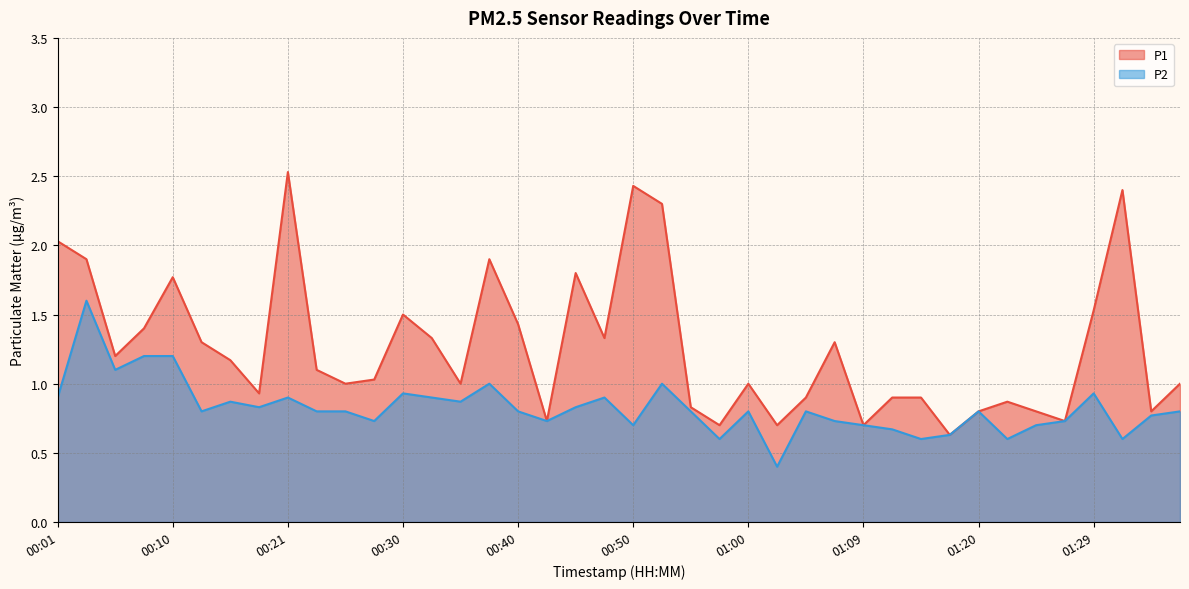

What is the difference between the highest and lowest values at 00:38?

0.9